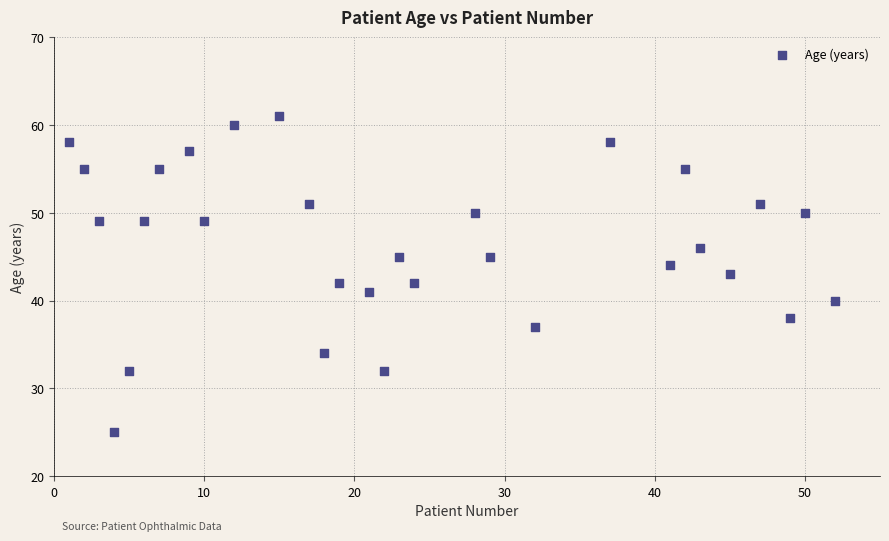

What is the range of X values (max minus min)?

51